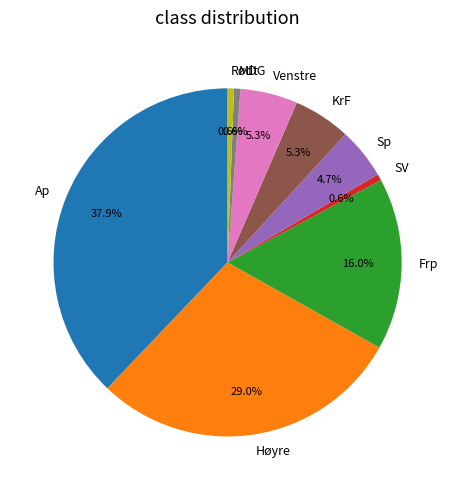

What percentage is NOT represented by Høyre?

71.0%